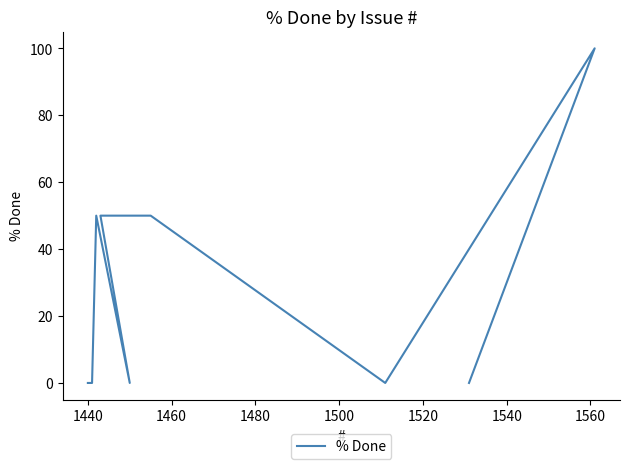

Reading left to right, transcribe all the data shown in this chart.

0	100	0	50	50	0	50	0	0